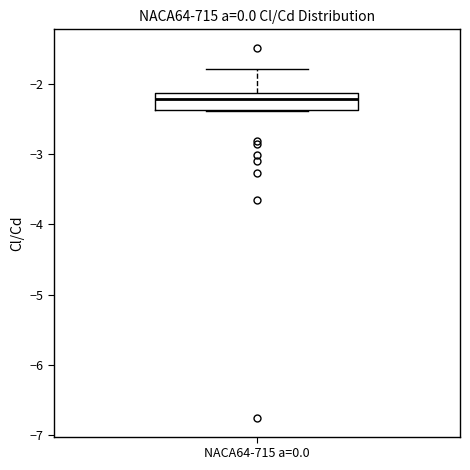

Transcribe this box plot: give where the median line is, the range the box spans, and where the two whiskers end, as read against the y-axis. The values are not printed on the chart, so give them approximately, as read against the axis.

median -2.2, box -2.4 to -2.1, whiskers -2.4 to -1.8